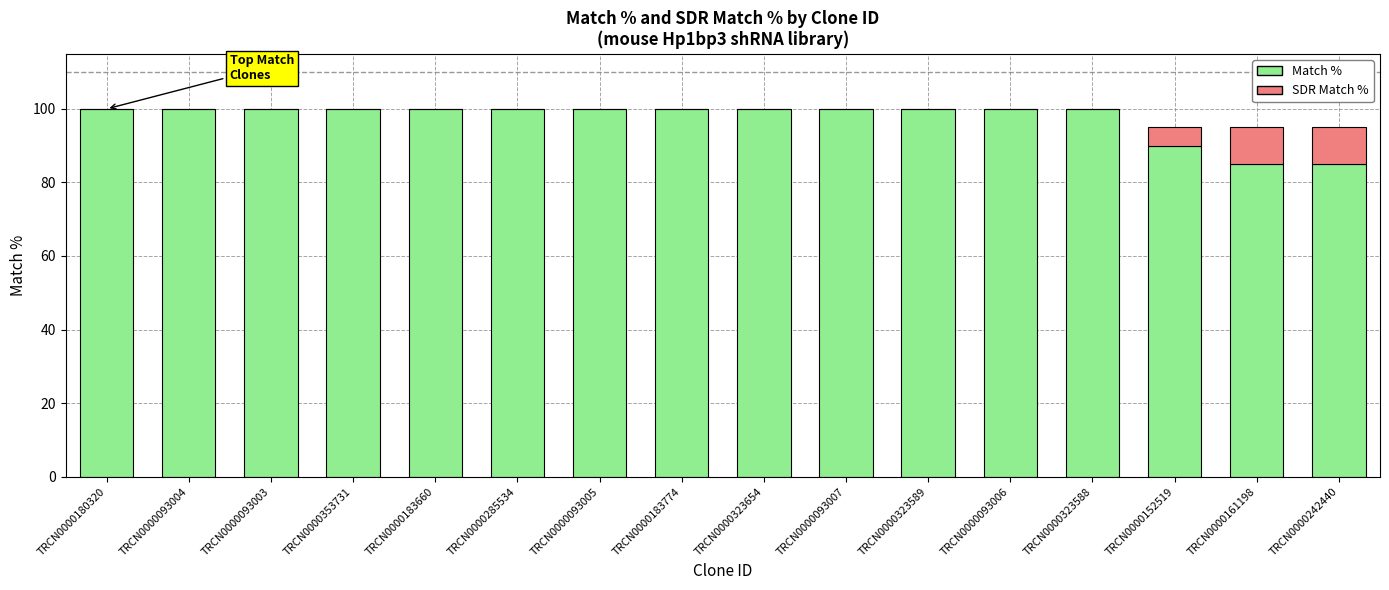

What is the total value across all series at TRCN0000093006?

100